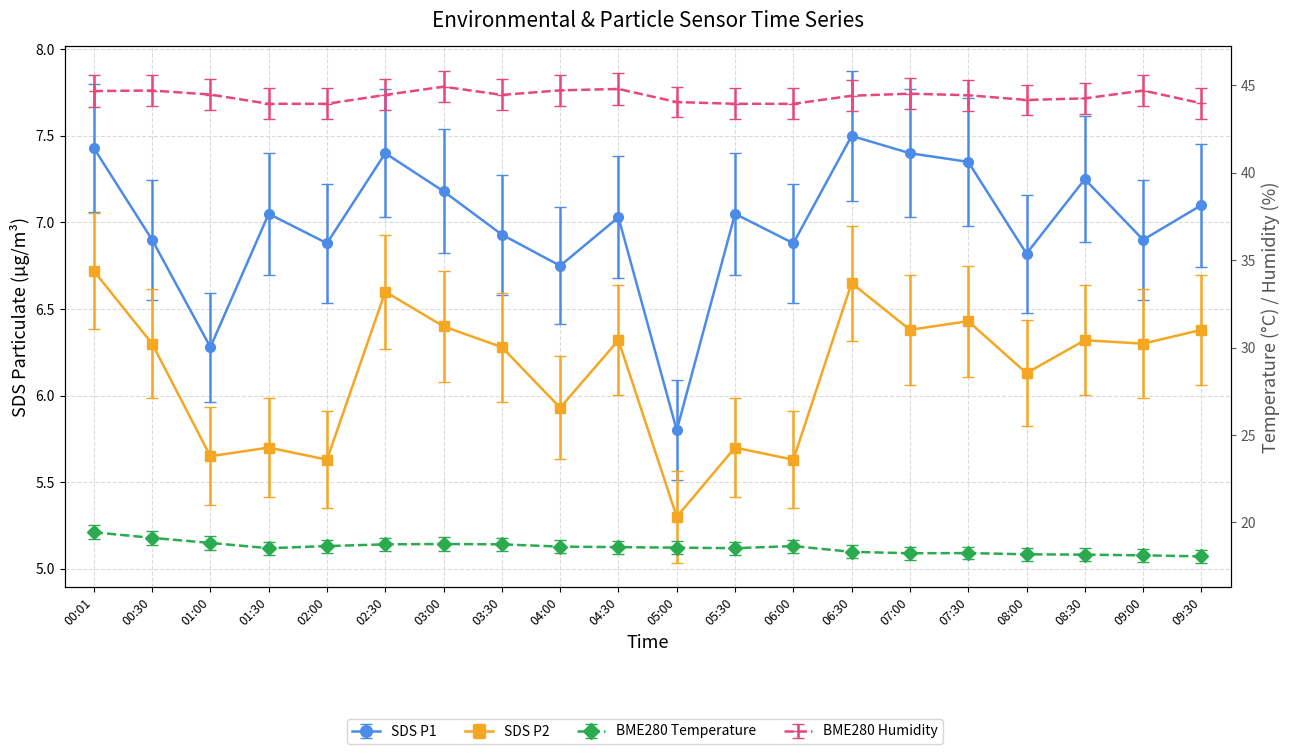

What is the total value across all series at 05:00?

73.7